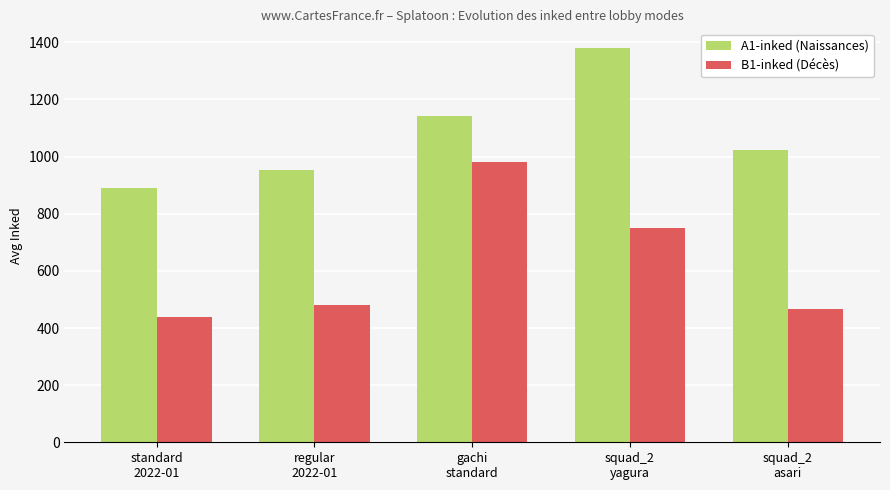

What is the value of the B1-inked (Décès) bar at the 1st from the left?

440